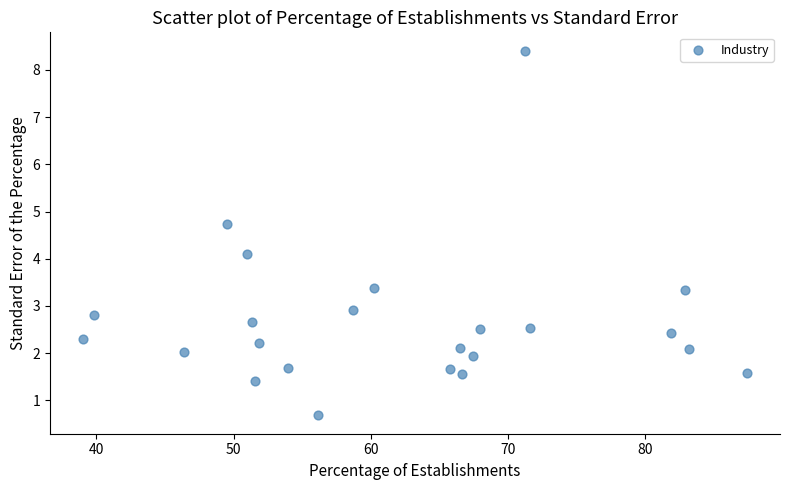

What Y value in the scatter plot is closest to 4?

4.1